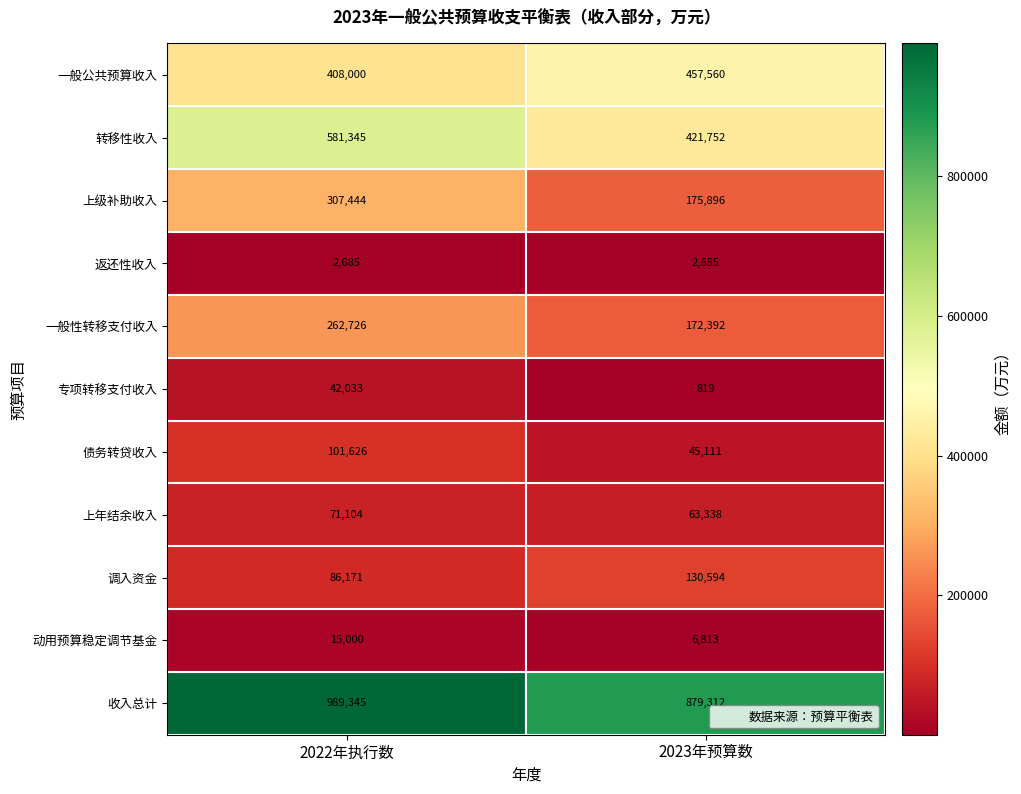

What is the spread (max minus min) of values at 2022年执行数?

986660